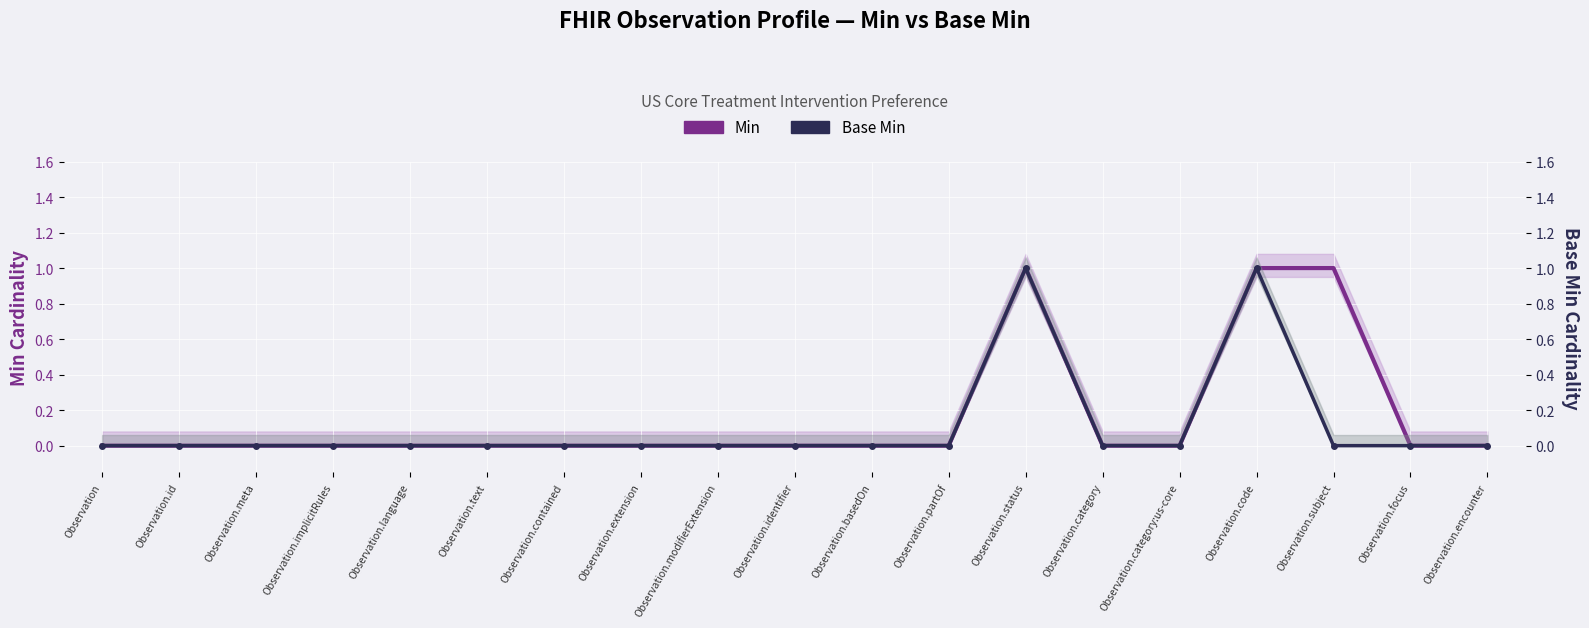

List the series in order of their overall mean, lowest first.

Base Min, Min